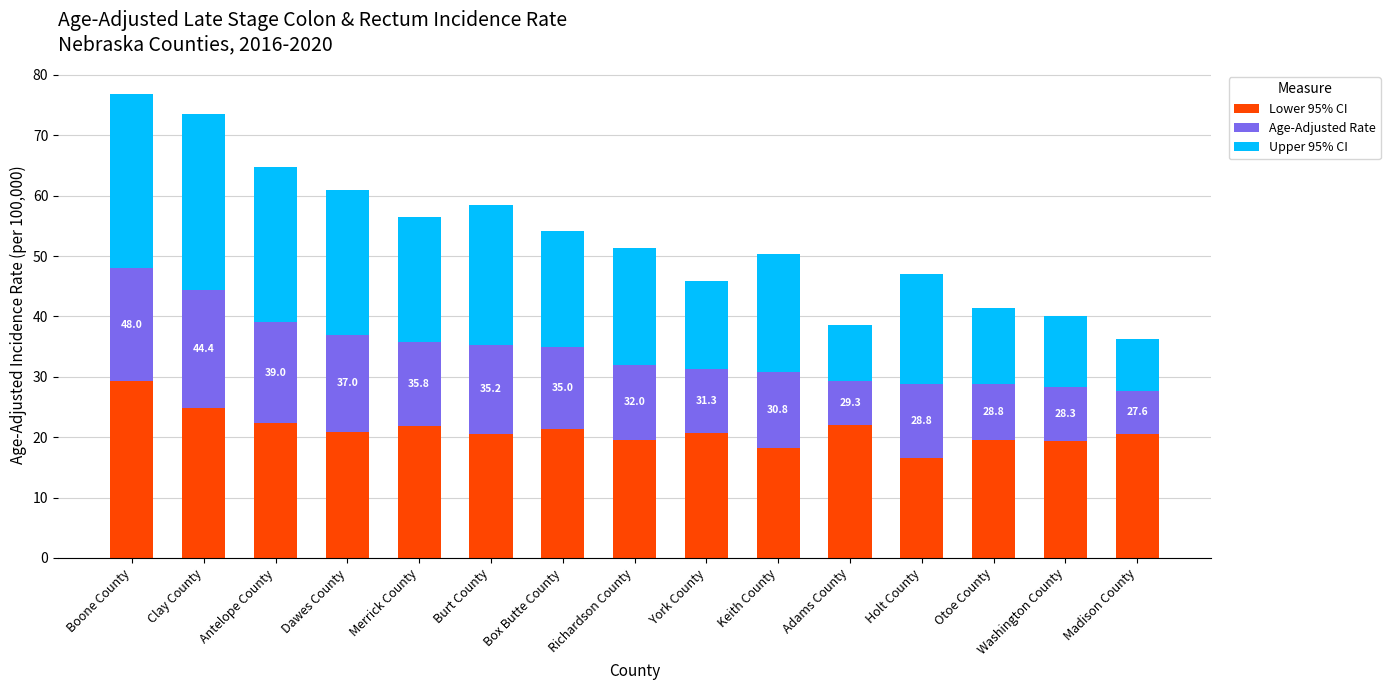

The value of Lower 95% CI at Adams County is 37.9. True or false?

False